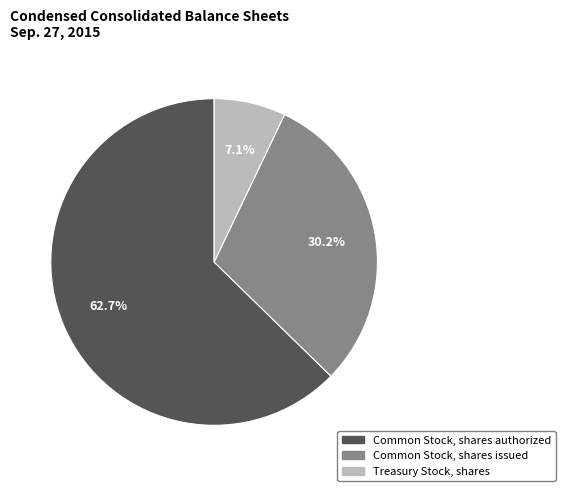

Which has a higher value, Common Stock, shares authorized or Treasury Stock, shares?

Common Stock, shares authorized